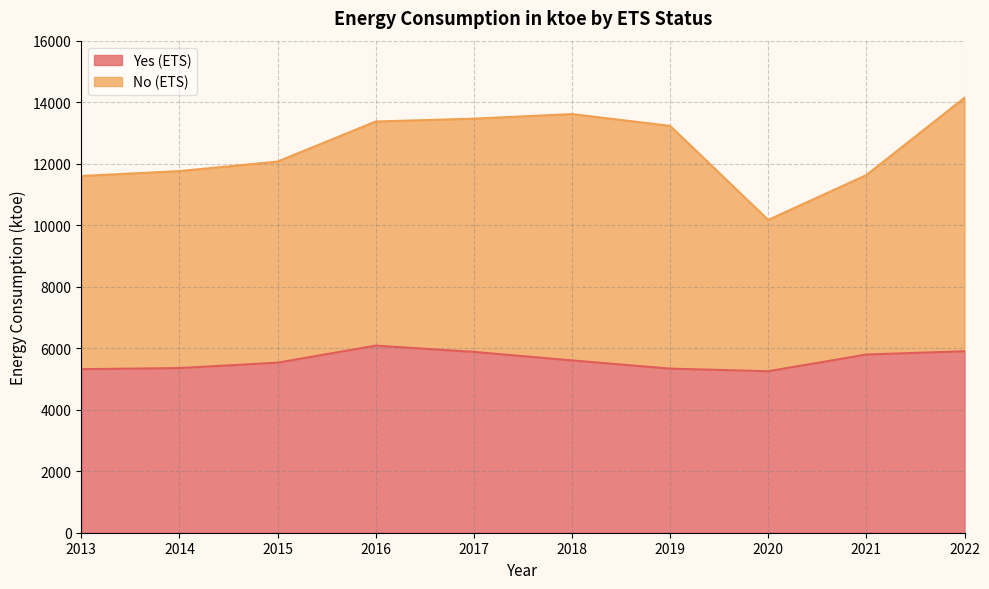

What is the total value across all series at 2017?

13464